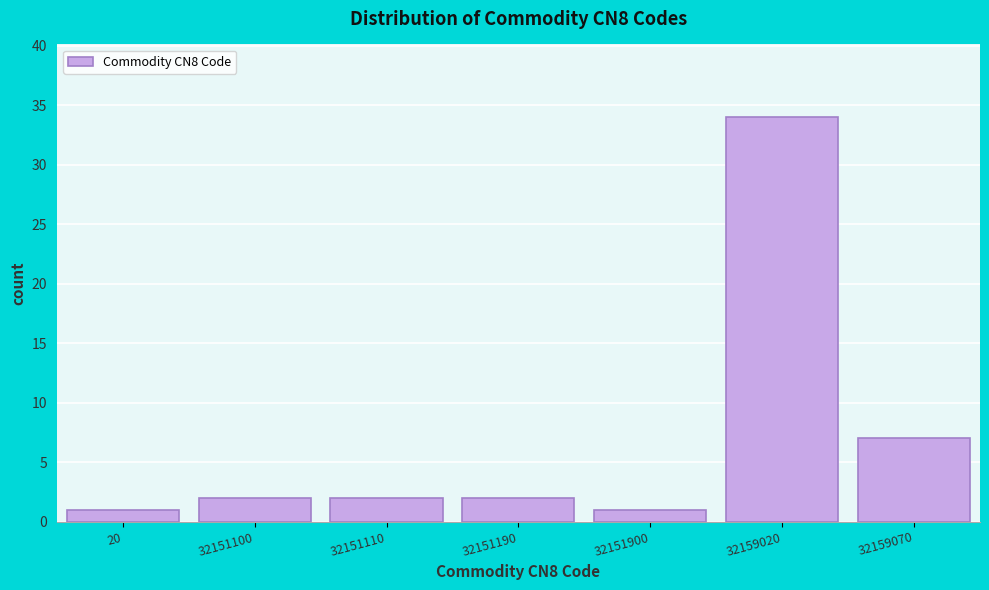

Reading left to right, what are all the values shown in this chart?

20=1	32151100=2	32151110=2	32151190=2	32151900=1	32159020=34	32159070=7